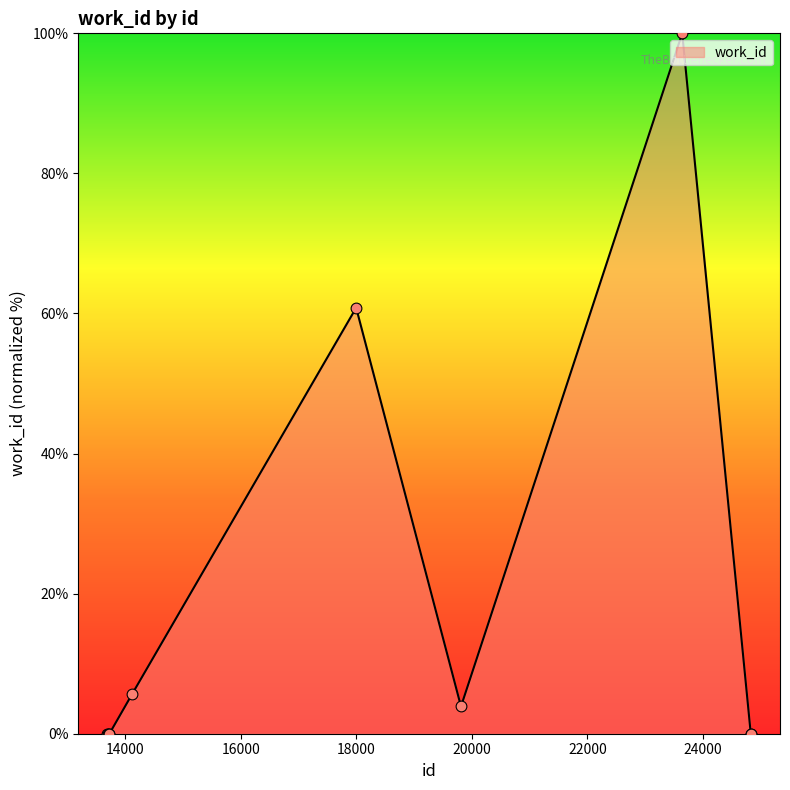

What is the greatest value displayed?

100.0